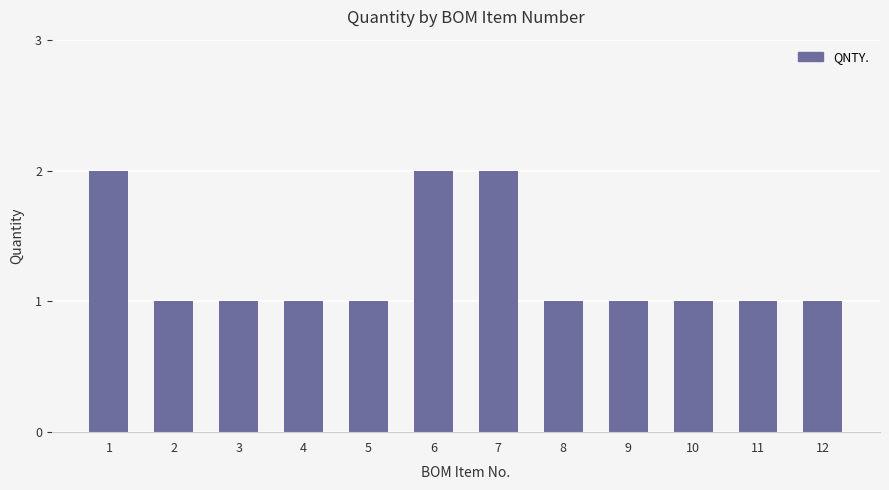

Reading left to right, extract all data points from this chart.

2	1	1	1	1	2	2	1	1	1	1	1